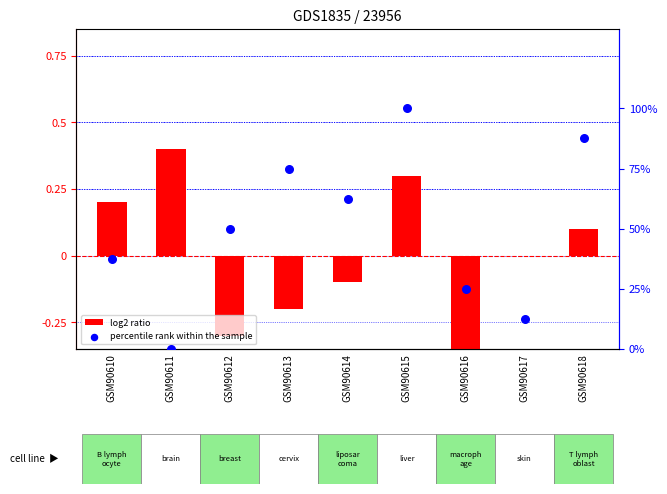

Is the value of log2 ratio at GSM90610 greater than the value of percentile rank within the sample at GSM90611?

Yes